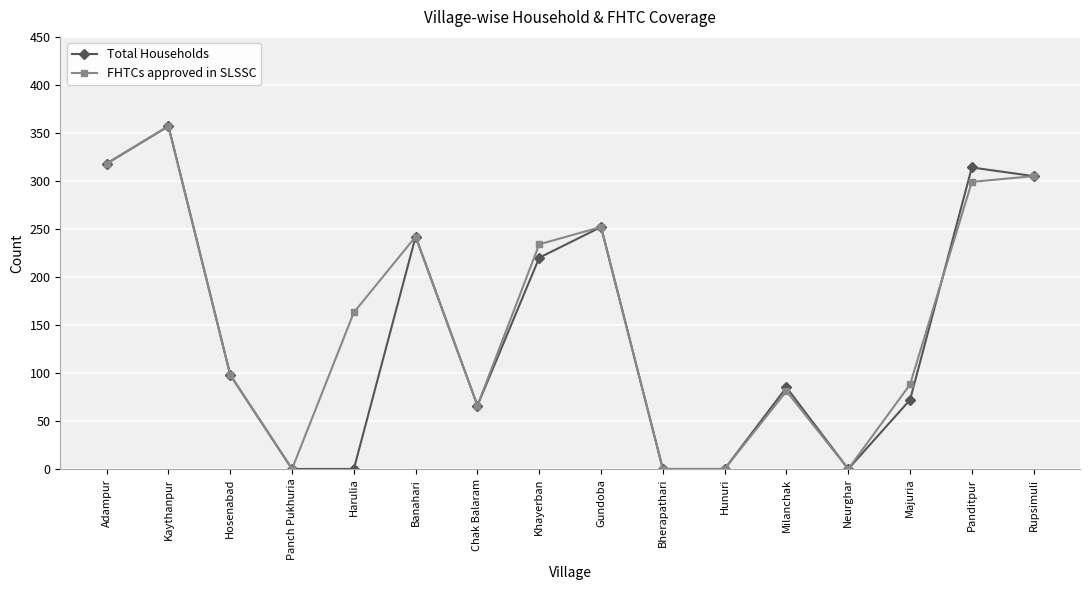

What are all the series names shown in the legend?

Total Households, FHTCs approved in SLSSC